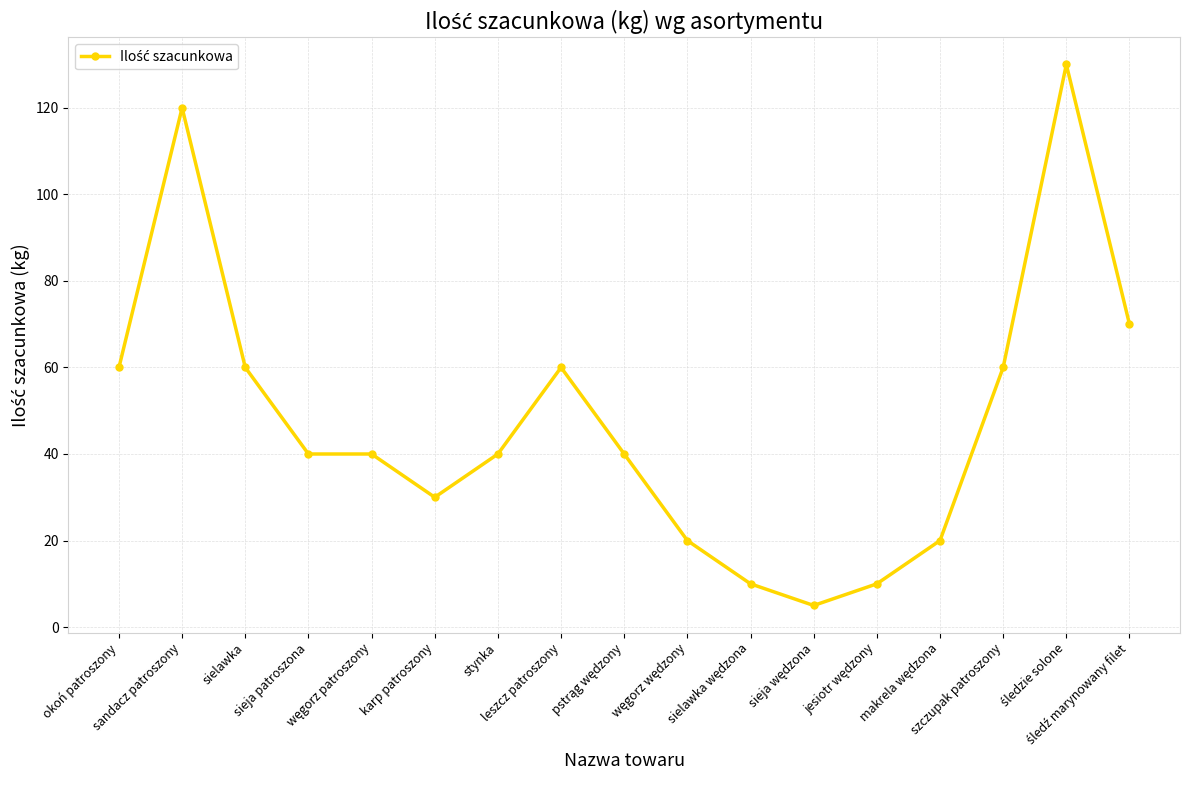

What is the average value?

48